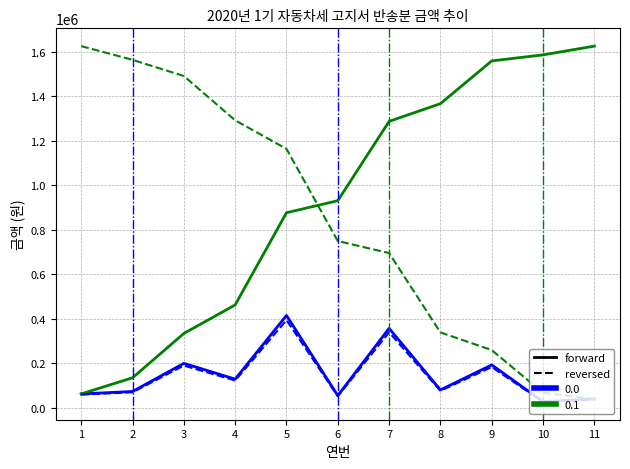

What is the maximum value shown in the chart?

1625970.0